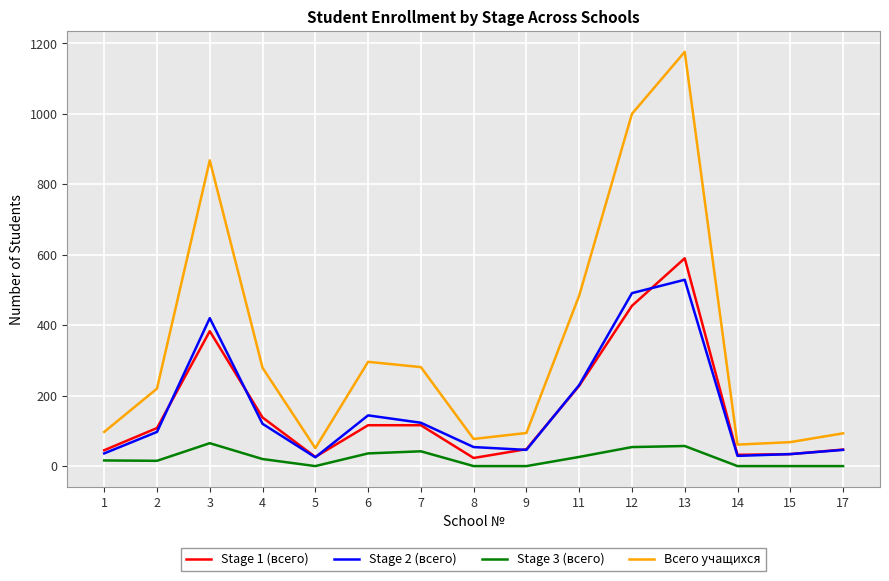

In Всего учащихся, how many points are lower than both neighbors (excluding endpoints)?

3